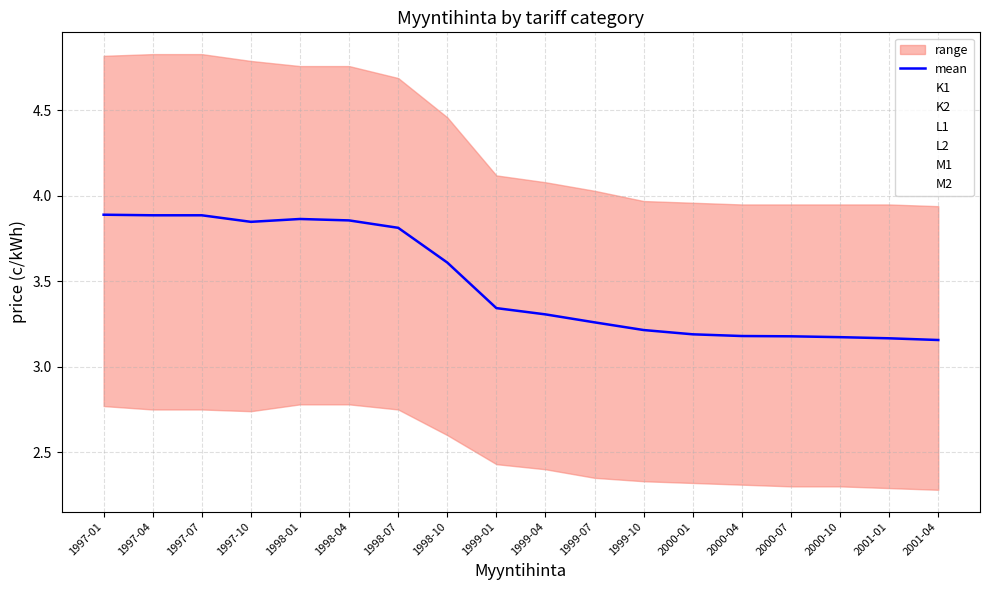

What is the label of the 4th point from the right?

2000-07